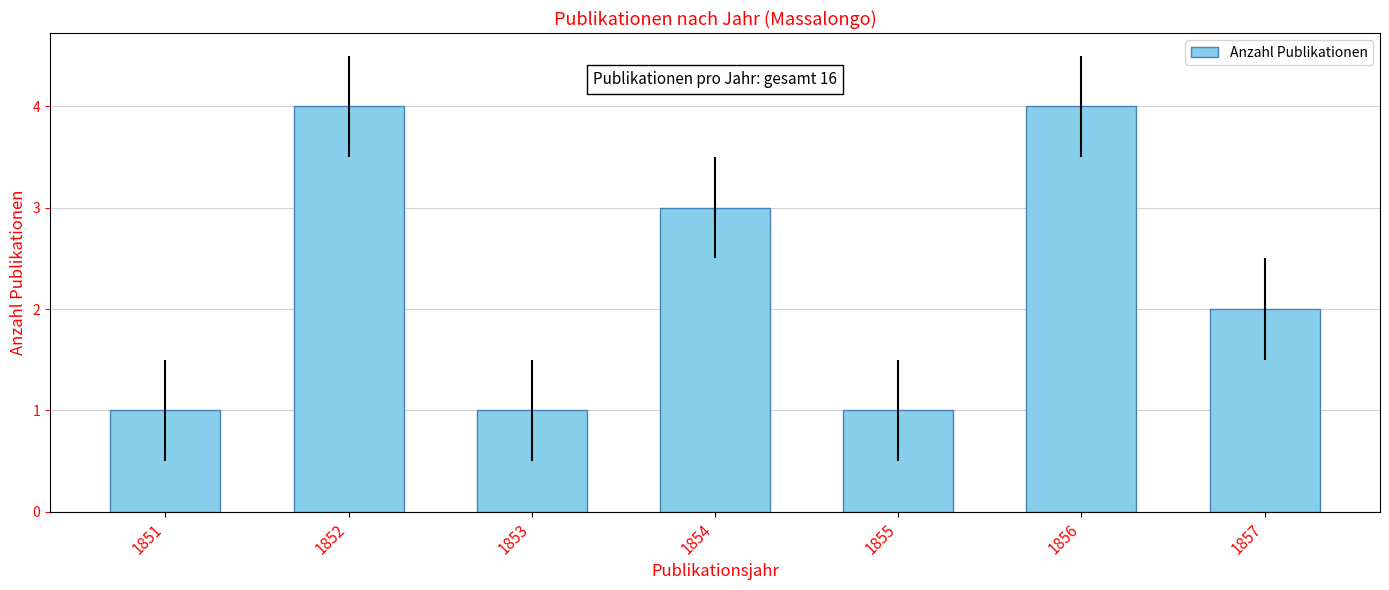

What is the ratio of the value at 1852 to the value at 1853?

4.0